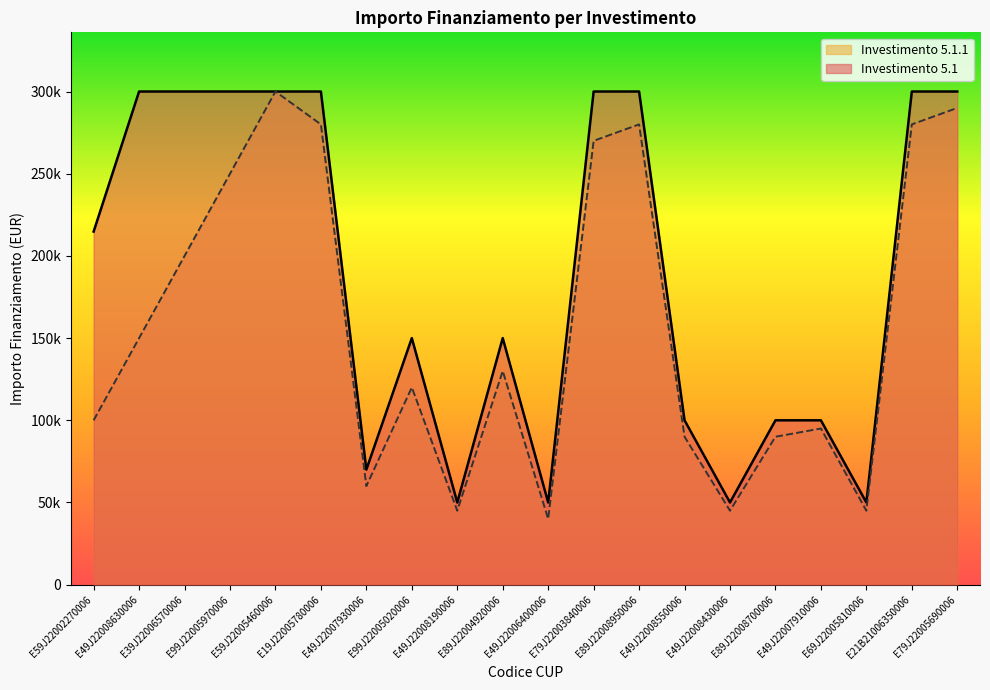

What is the sum of all Investimento 5.1 values?

3784800